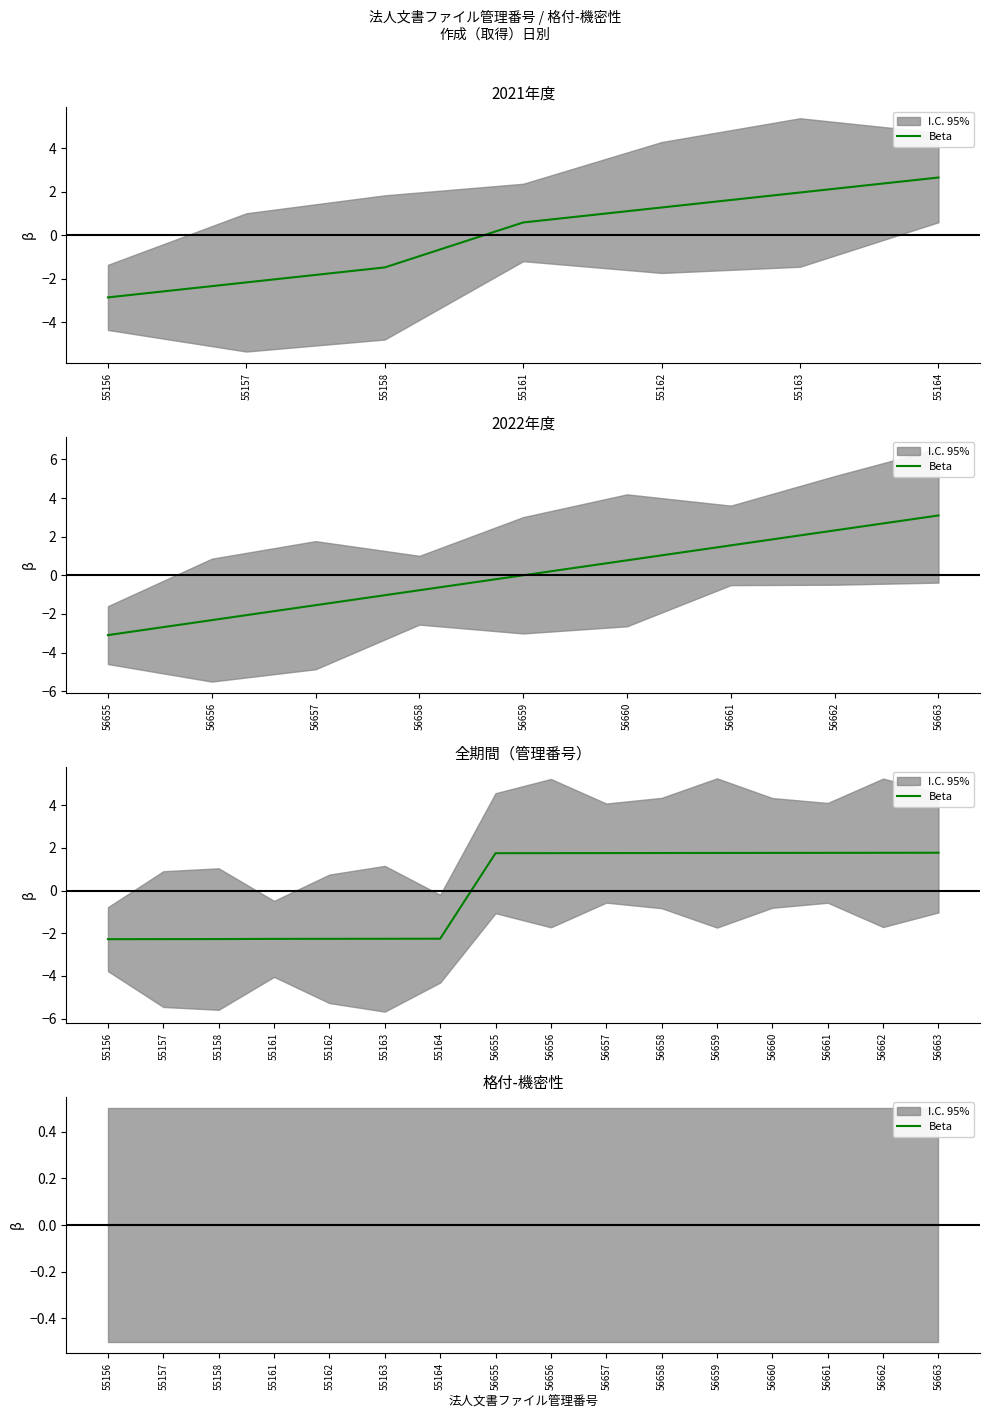

What is the value of the 4th point from the left?

-2.3